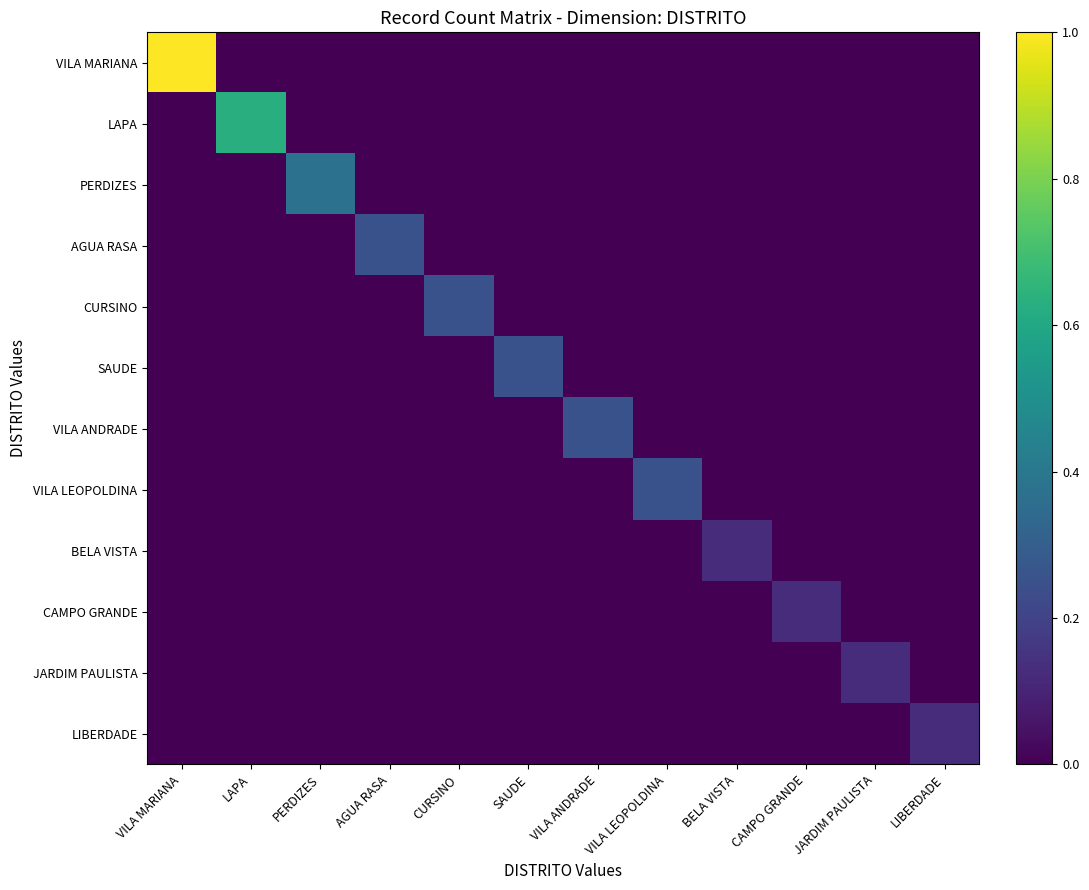

At which category does the chart reach its peak across all series?

VILA MARIANA